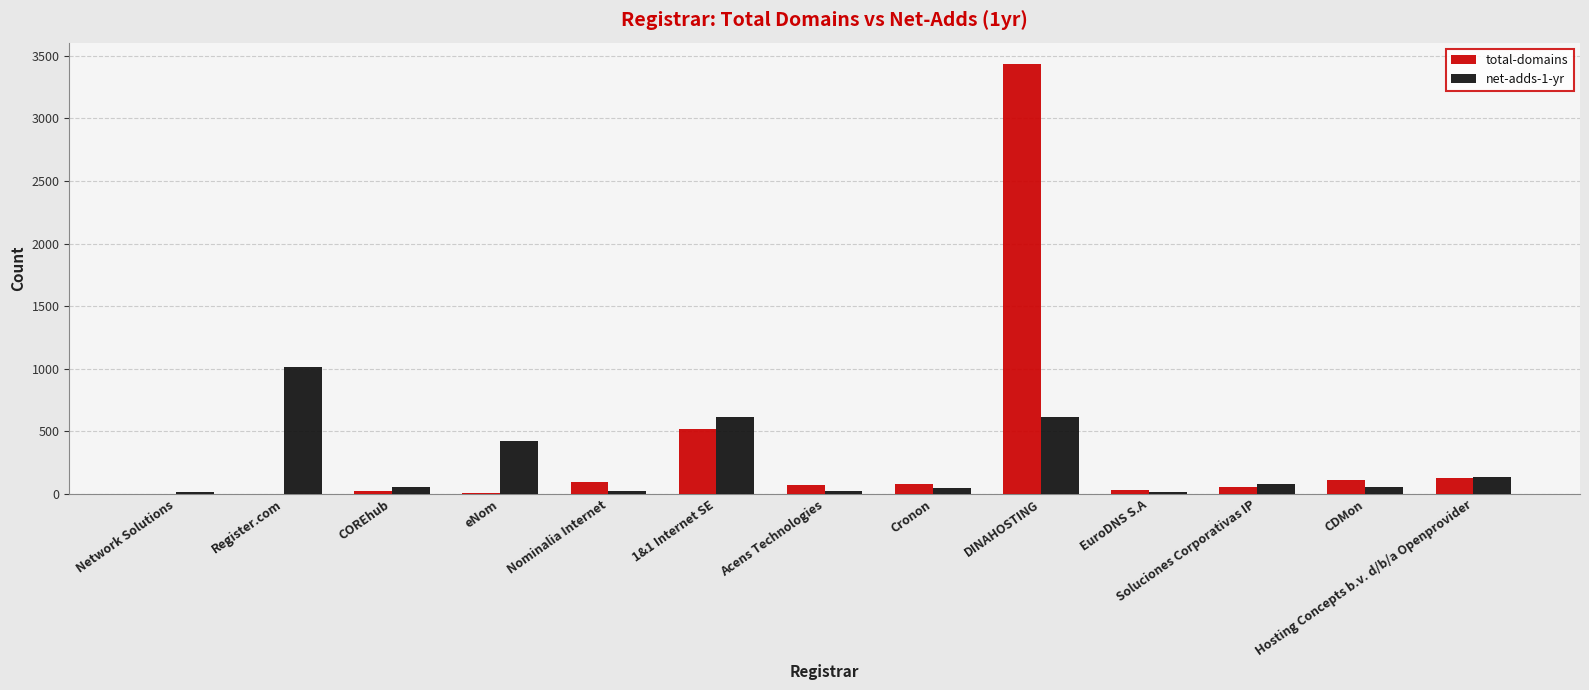

What is the sum of all total-domains values?

4541